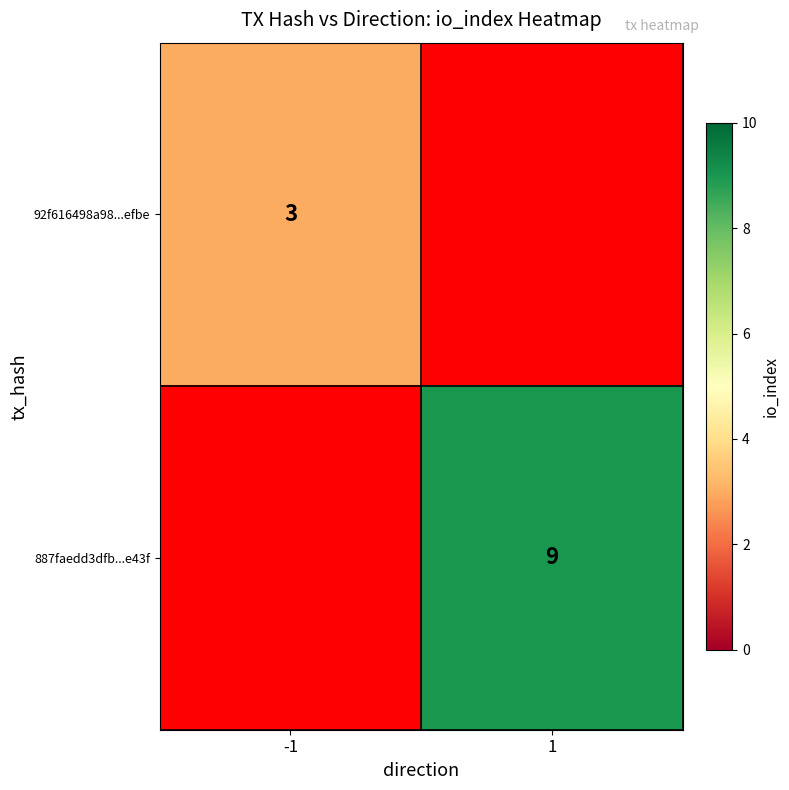

The value of 887faedd3dfb...e43f at 1 is 16. True or false?

False